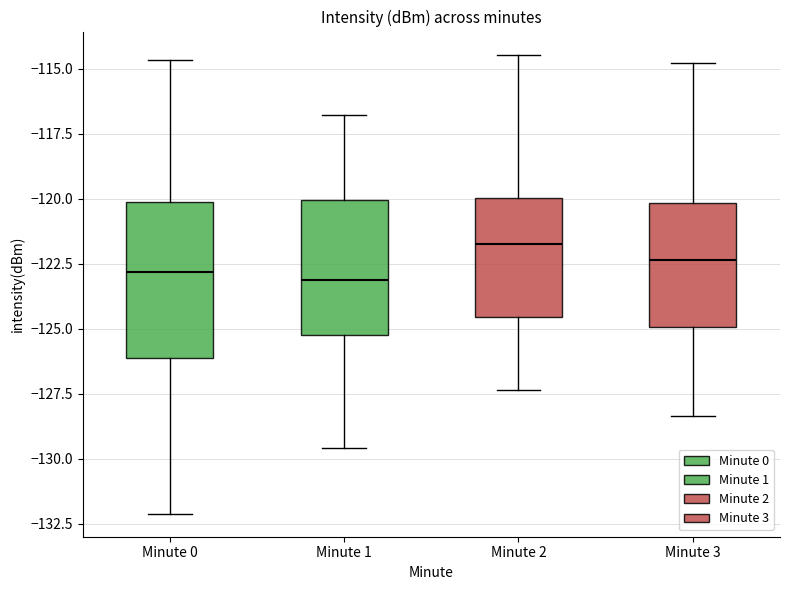

Reading left to right, read every box against the y-axis: the position of its median line, the range the box covers, and the ends of its whiskers. The values are not printed on the chart, so give them approximately, as read against the axis.

Minute 0: median -123.0, box -126.0 to -120.0, whiskers -132.0 to -114.5
Minute 1: median -123.0, box -125.5 to -120.0, whiskers -129.5 to -117.0
Minute 2: median -121.5, box -124.5 to -120.0, whiskers -127.5 to -114.5
Minute 3: median -122.5, box -125.0 to -120.0, whiskers -128.5 to -115.0